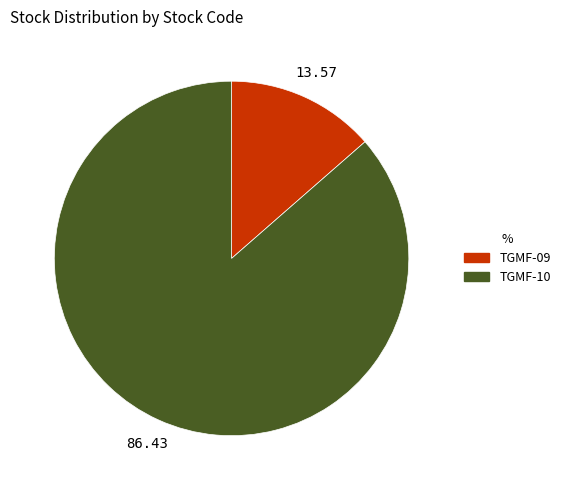

Which category accounts for the majority?

TGMF-10